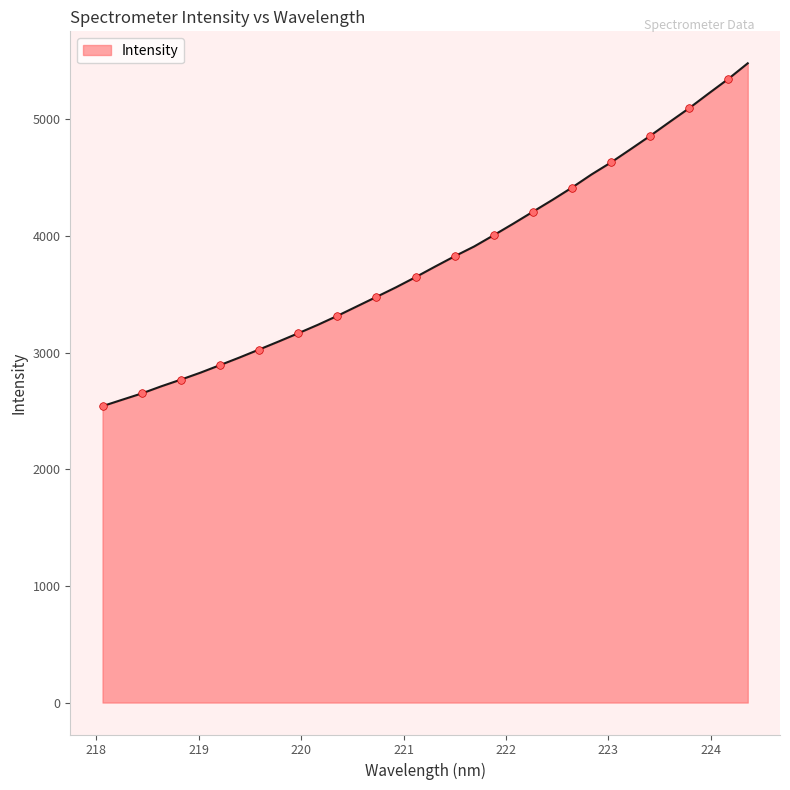

What is the maximum value shown in the chart?

5479.1